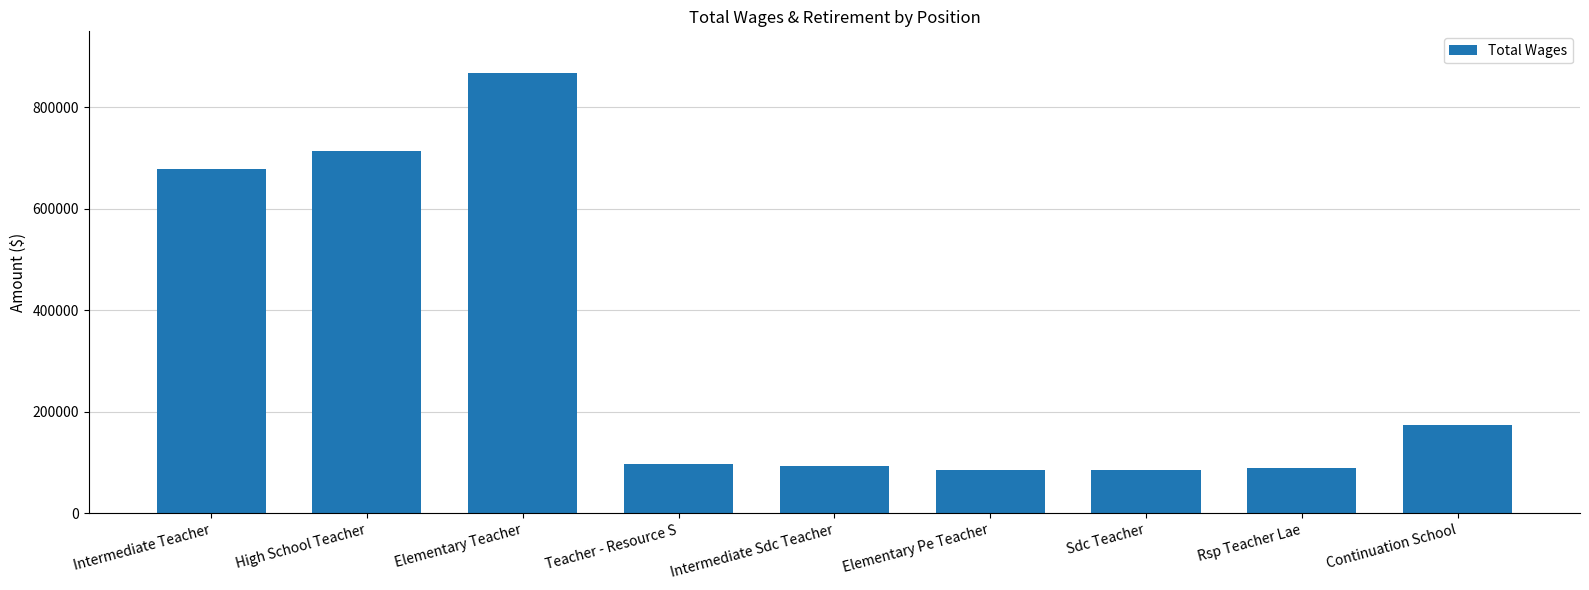

What is the difference between the second highest and minimum values?

629955